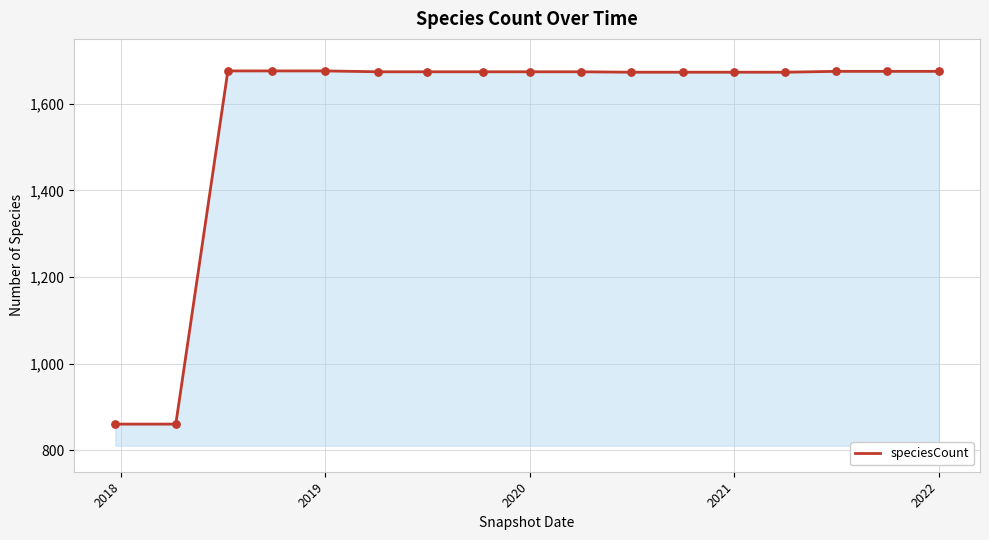

What is the maximum value shown in the chart?

1676